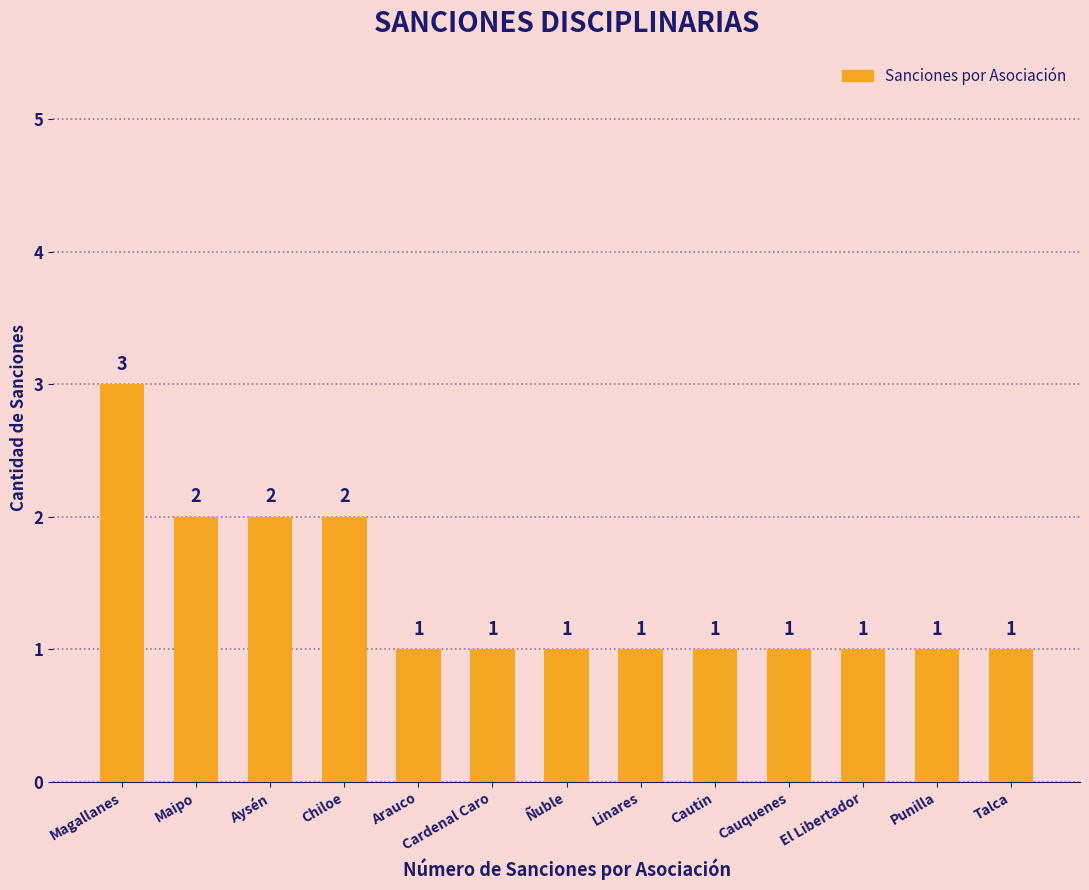

How many bars are there in total?

13